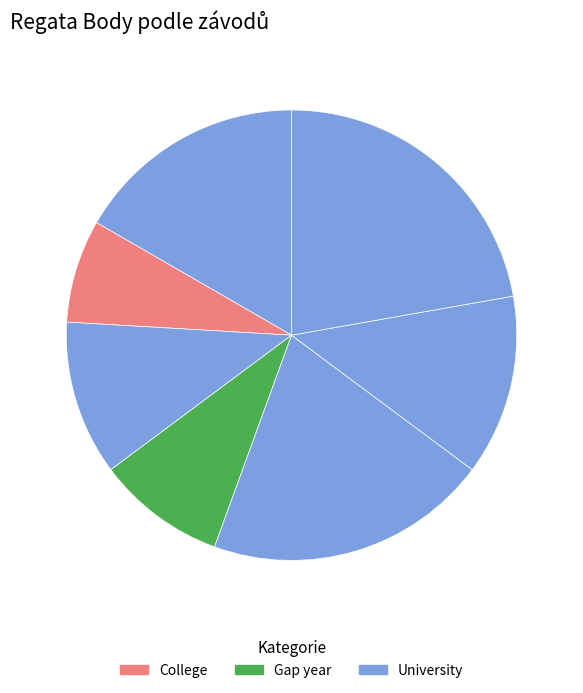

Which slice is the largest?

Nechranický skluz